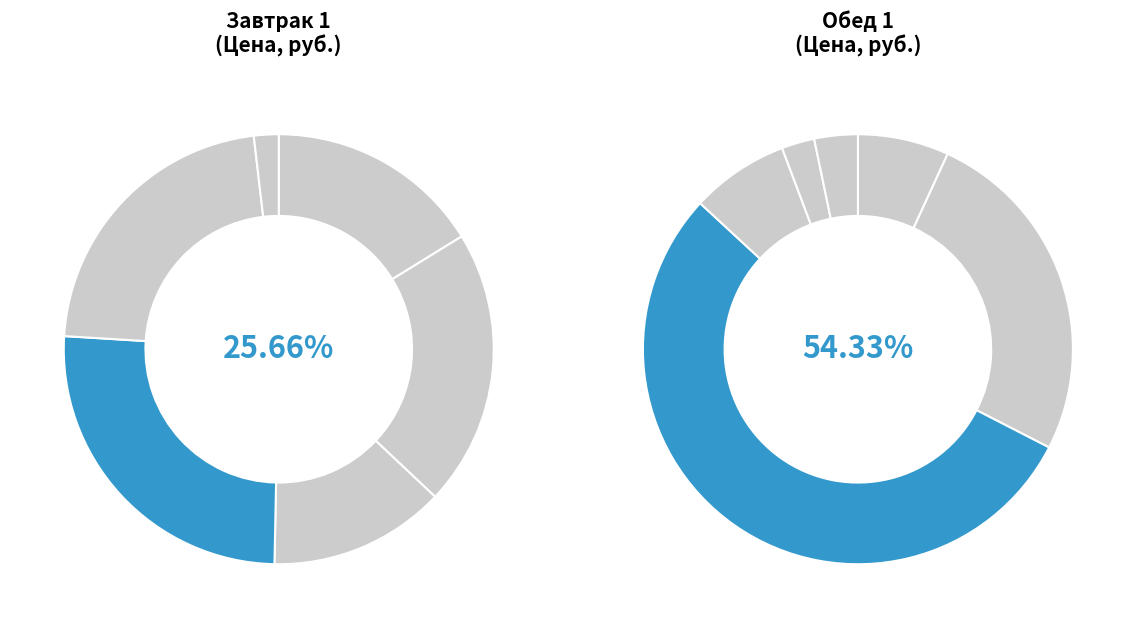

True or false: Кофейный напиток accounts for 24% of the total.

False